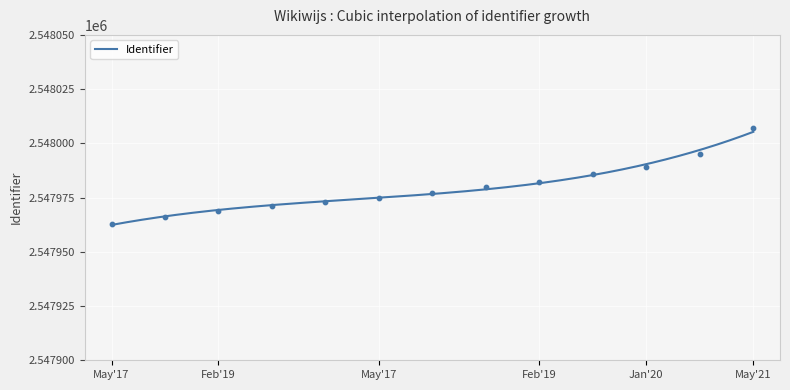

What is the highest value of the Identifier series?

2548005.3